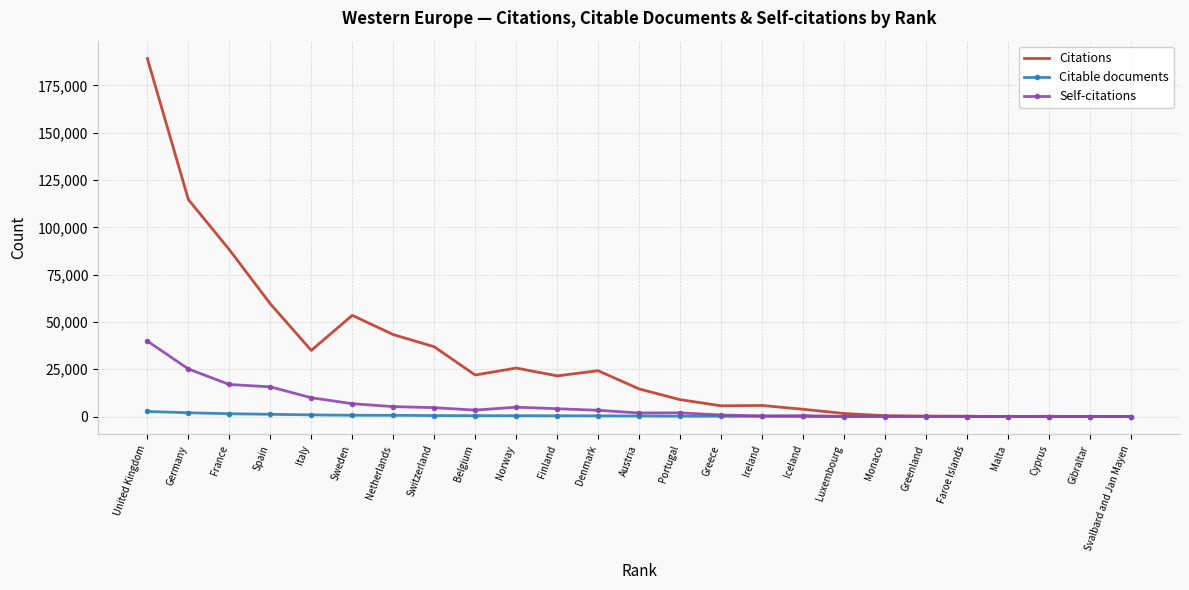

What are all the series names shown in the legend?

Citations, Citable documents, Self-citations